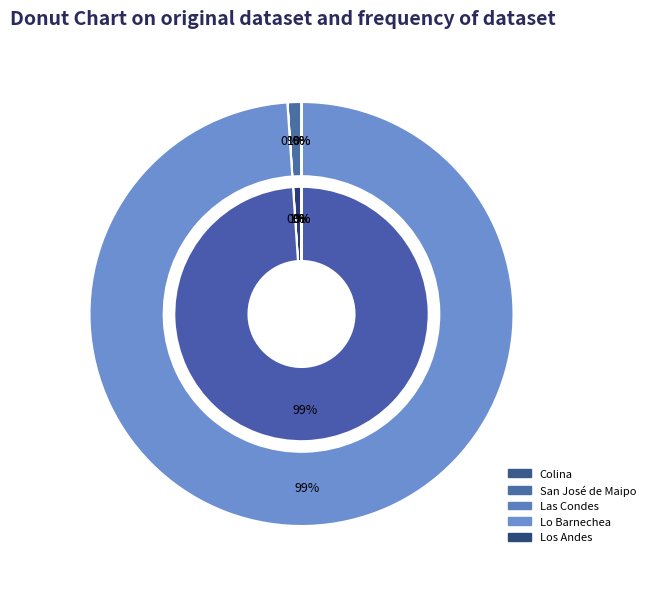

What is the majority slice?

Lo Barnechea